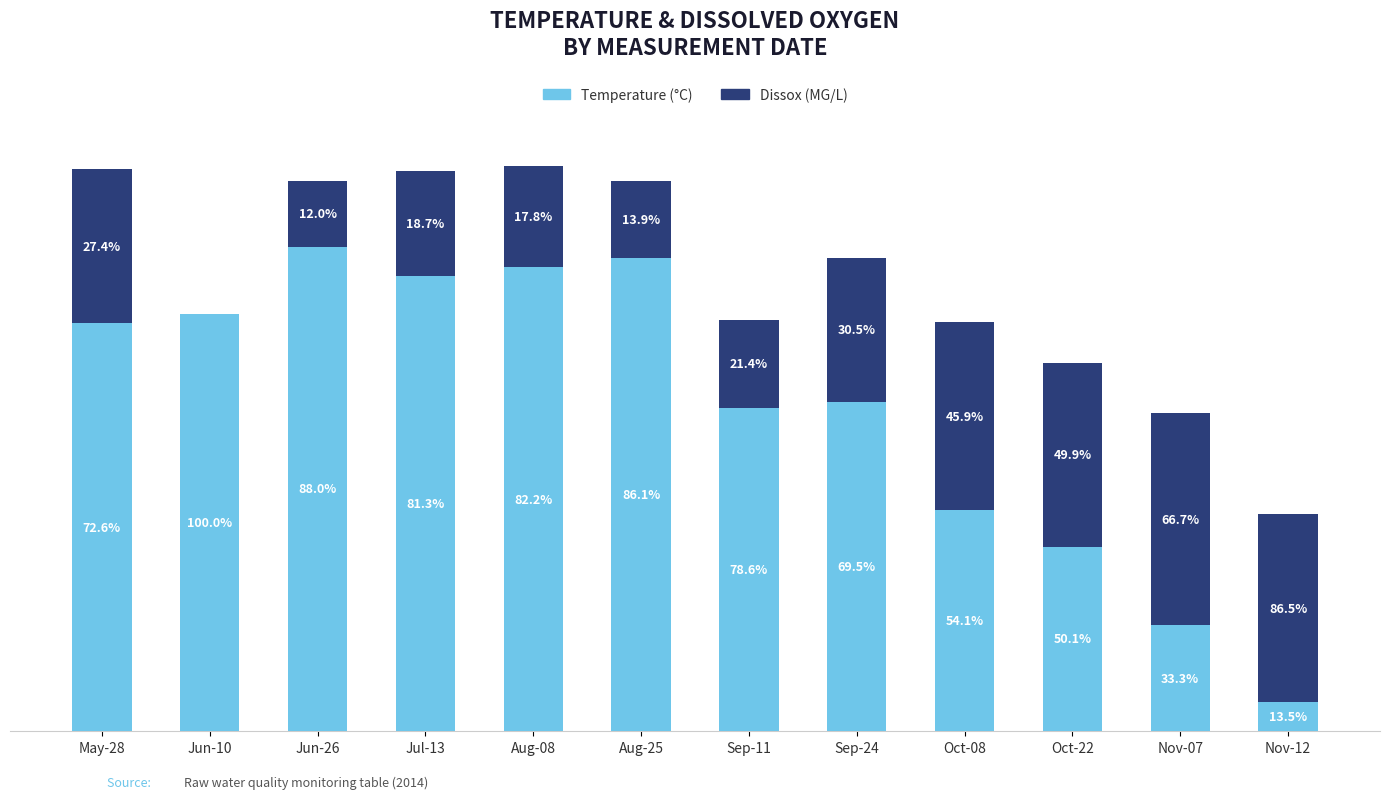

Does the chart contain stacked bars?

Yes